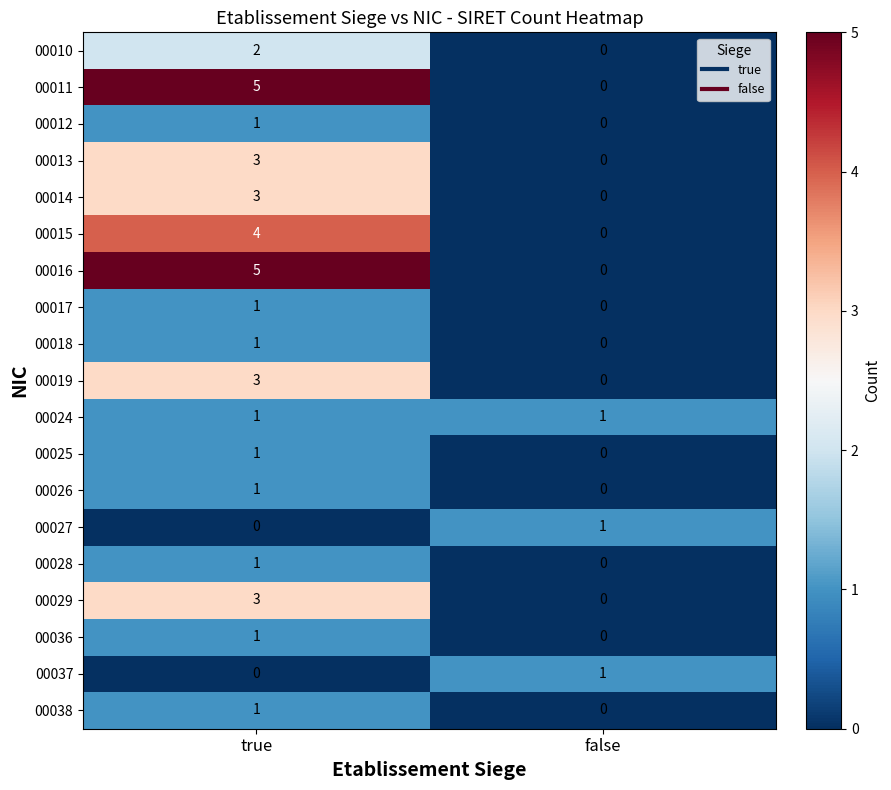

Is the value of 00028 at true greater than the value of 00010 at false?

Yes